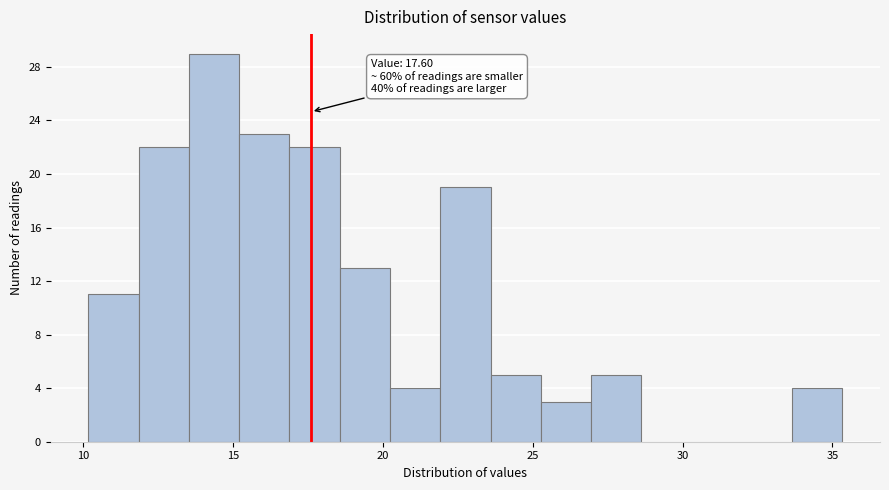

Read against the x-axis, roughly where is the centre of the tallest bar?

14.5